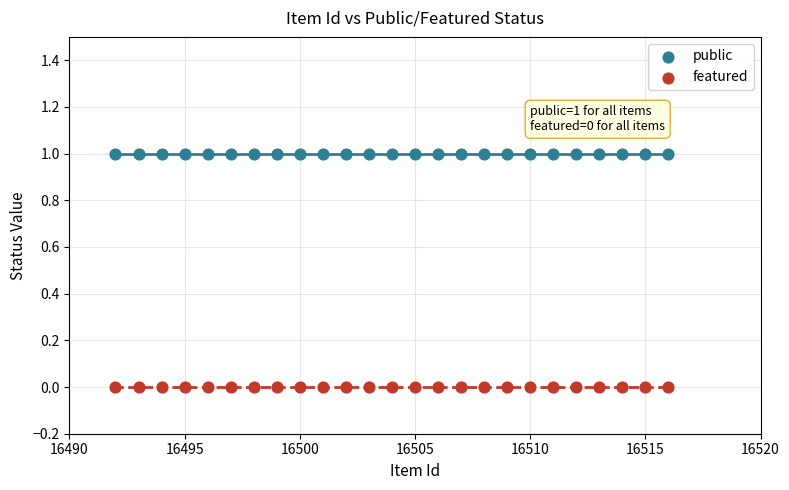

Which series contains the lowest Y value?

featured